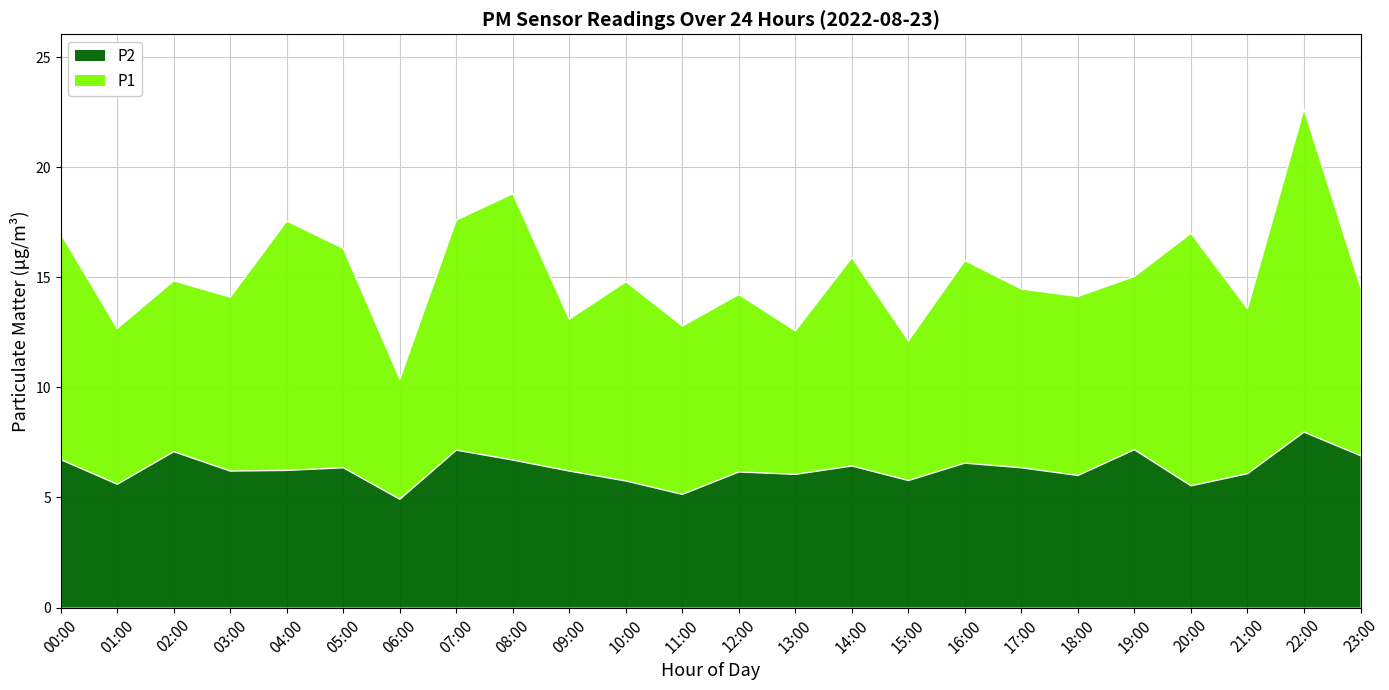

At which category is the sum across all series the highest?

22:00